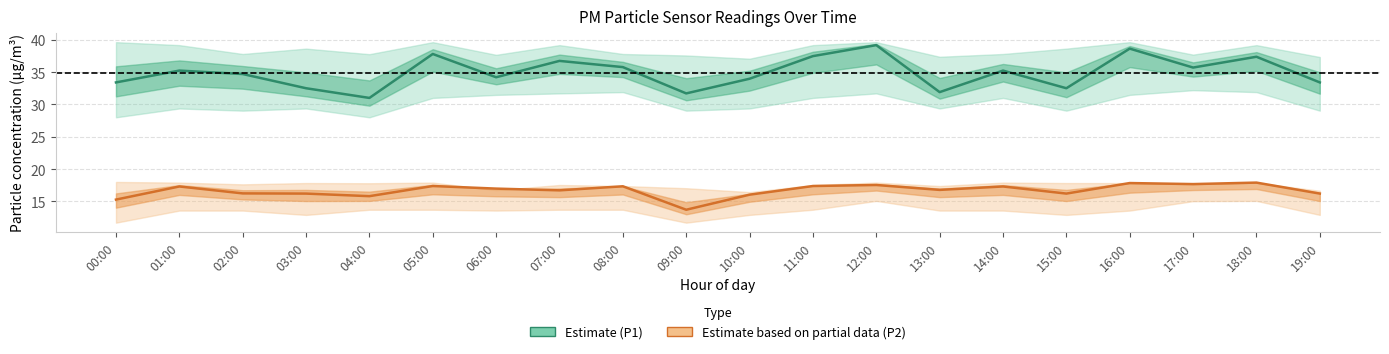

Is it true that P2 (Partial estimate) equals 17.3 at 14:00?

True